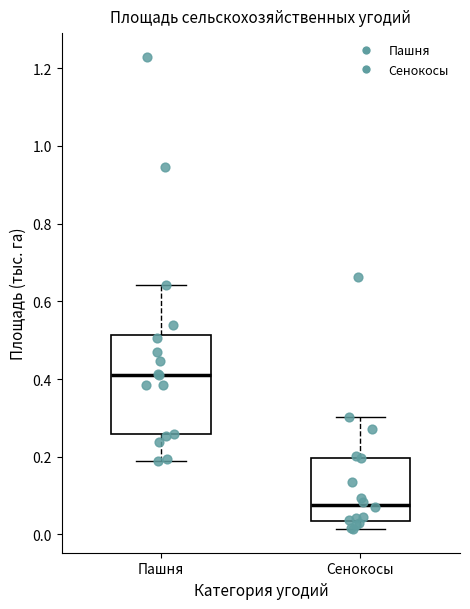

Reading left to right, read every box against the y-axis: the position of its median line, the range the box covers, and the ends of its whiskers. The values are not printed on the chart, so give them approximately, as read against the axis.

Пашня: median 0.42, box 0.26 to 0.52, whiskers 0.18 to 0.64
Сенокосы: median 0.08, box 0.04 to 0.20, whiskers 0.02 to 0.30